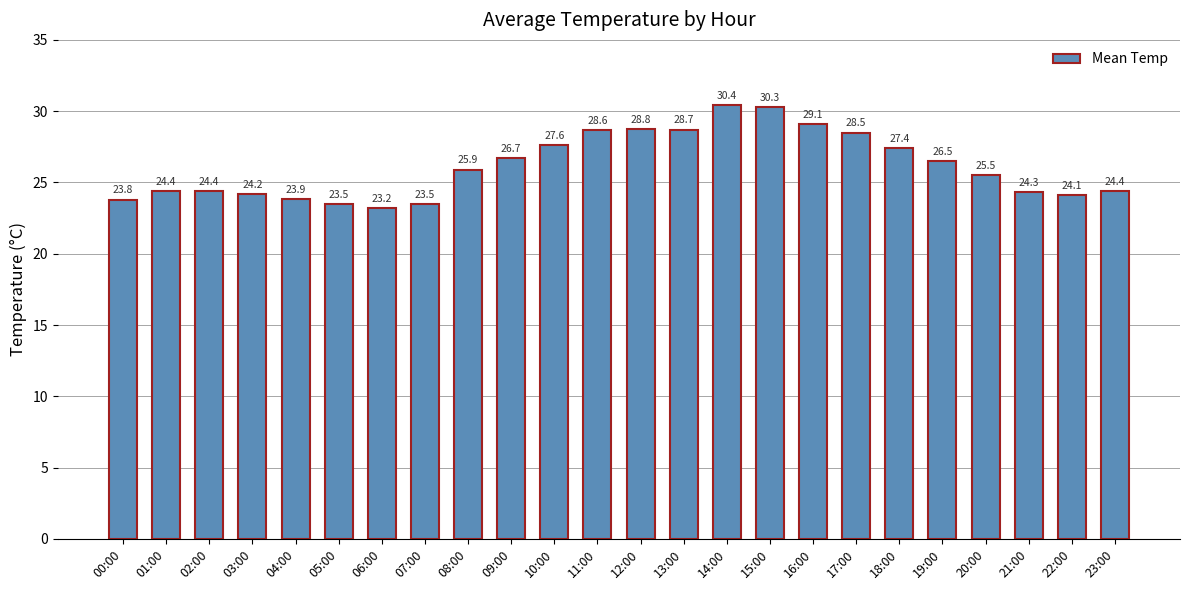

What is the label of the 12th bar from the left?

11:00